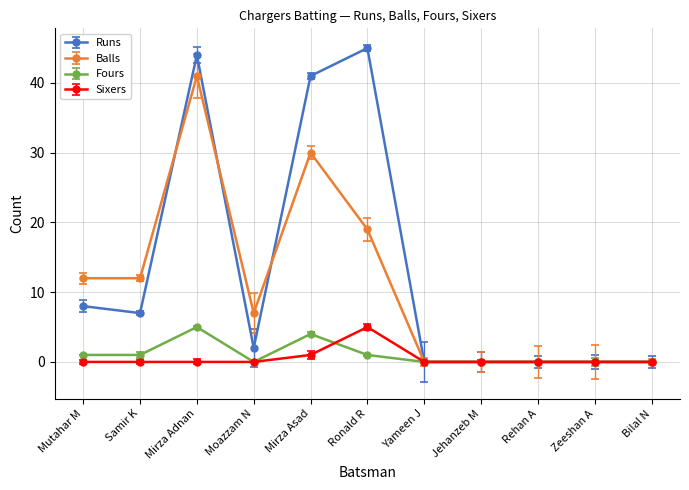

What value does the Balls series have at Ronald R, to the nearest 10?

20